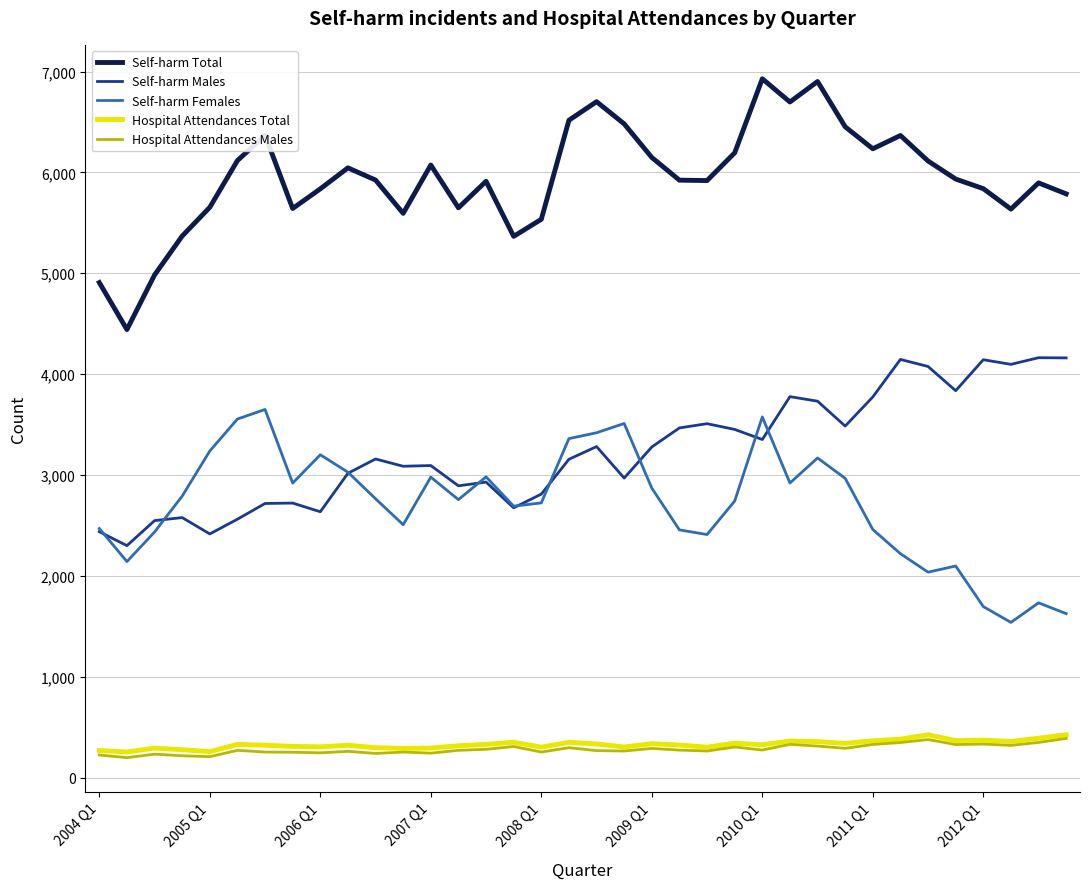

True or false: Self-harm Females and Hospital Attendances Males intersect in this chart.

False